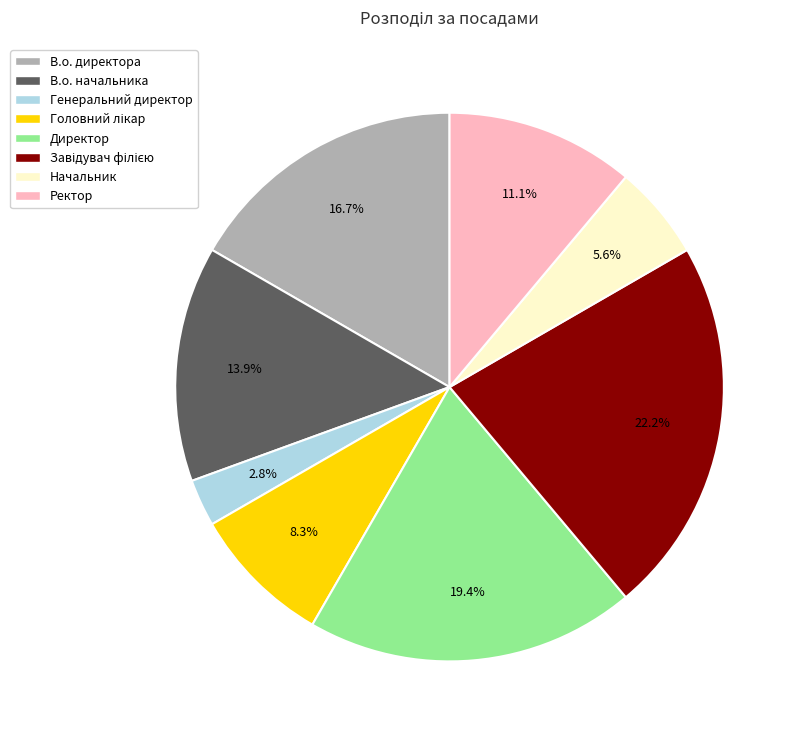

How many slices are in this pie chart?

8